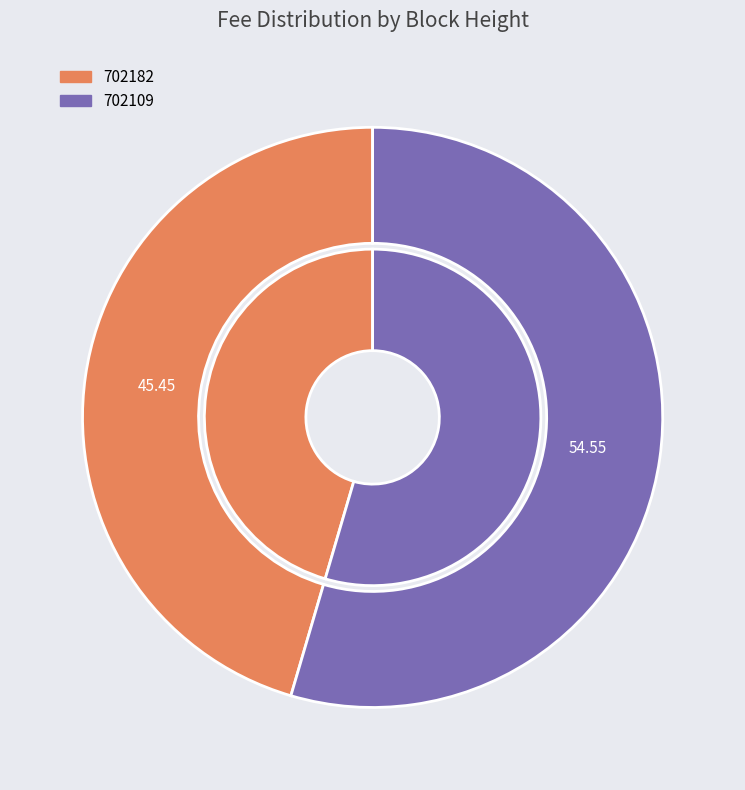

Combined, what portion of the pie is 702182 and 702109?

100.0%